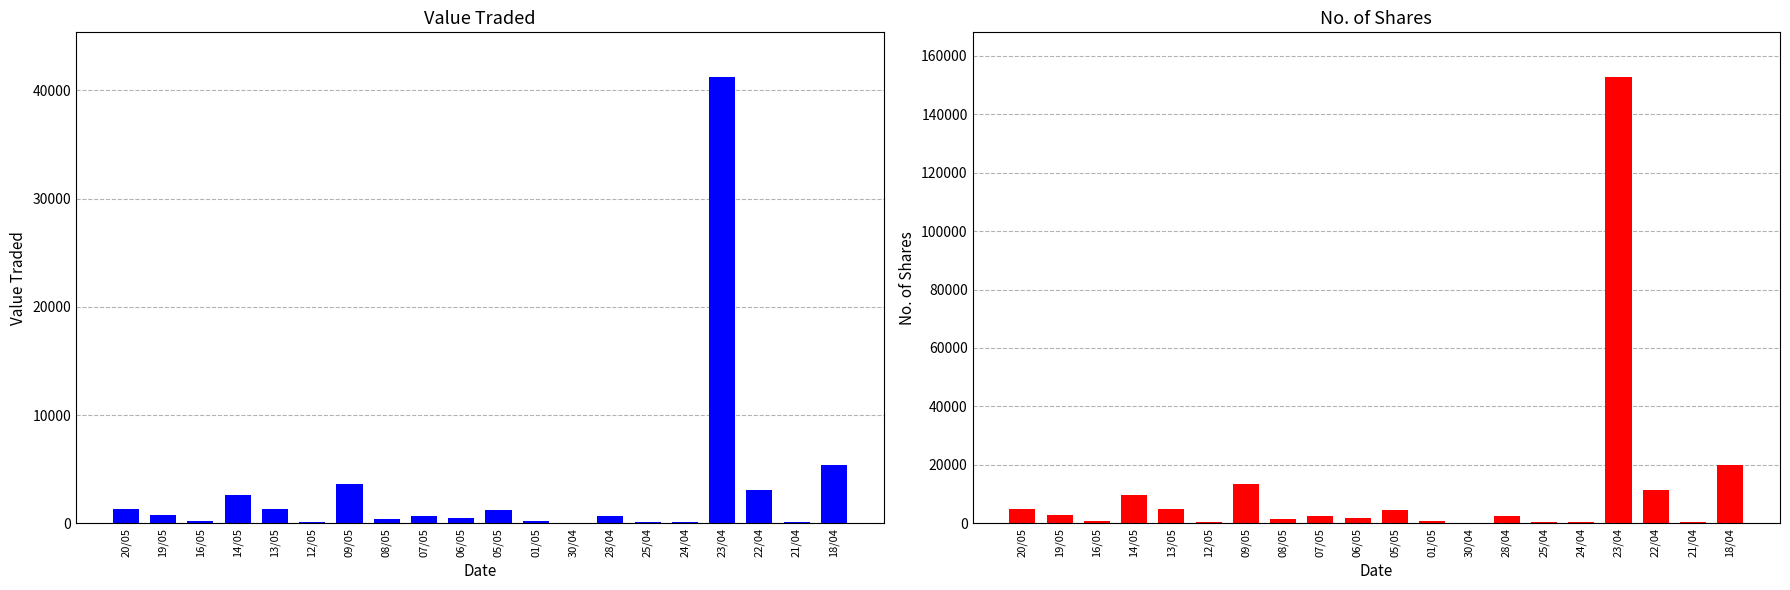

The value of No. of Shares at 30/04 is 222. True or false?

True